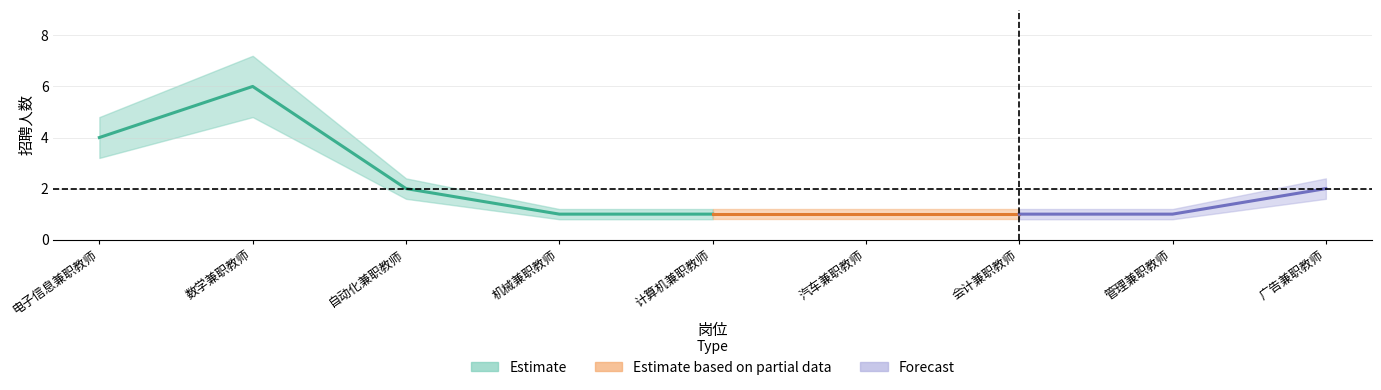

What is the label of the 9th point from the right?

电子信息兼职教师